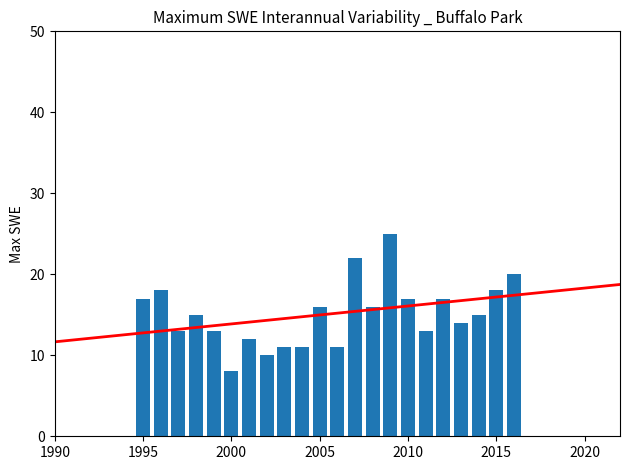

What is the difference between the maximum and minimum values?

17